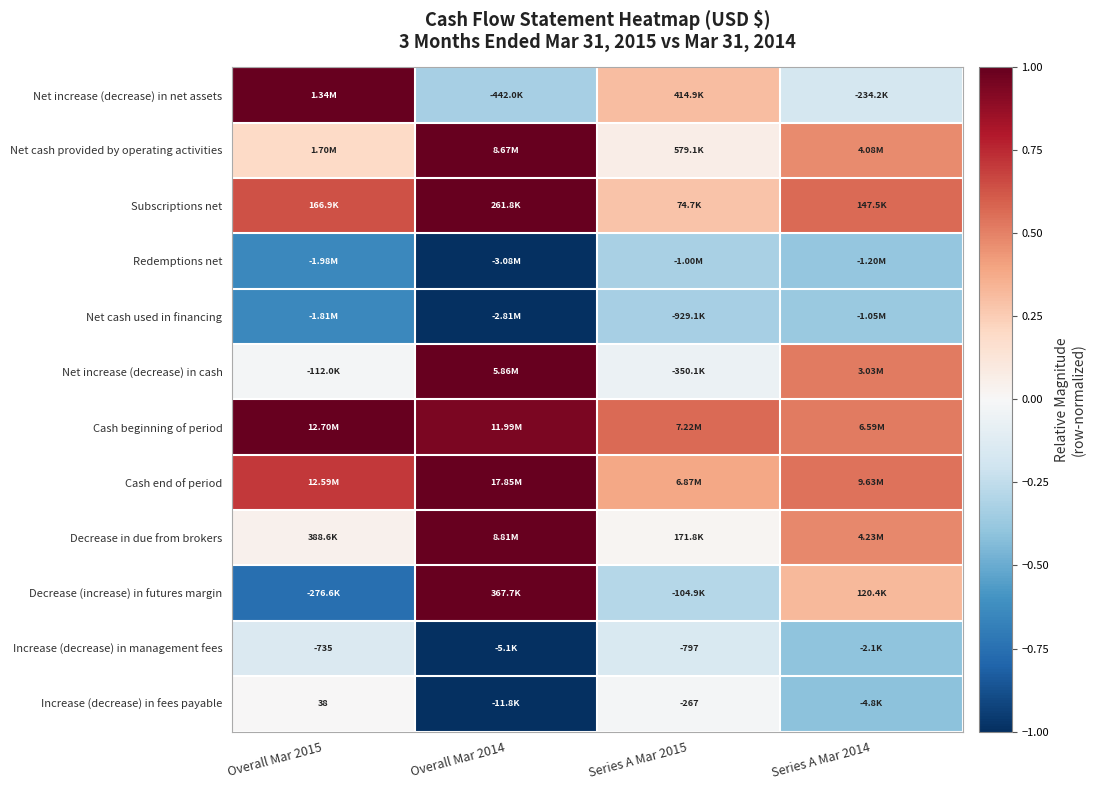

Which category has the highest value in the Increase (decrease) in management fees series?

Overall Mar 2015